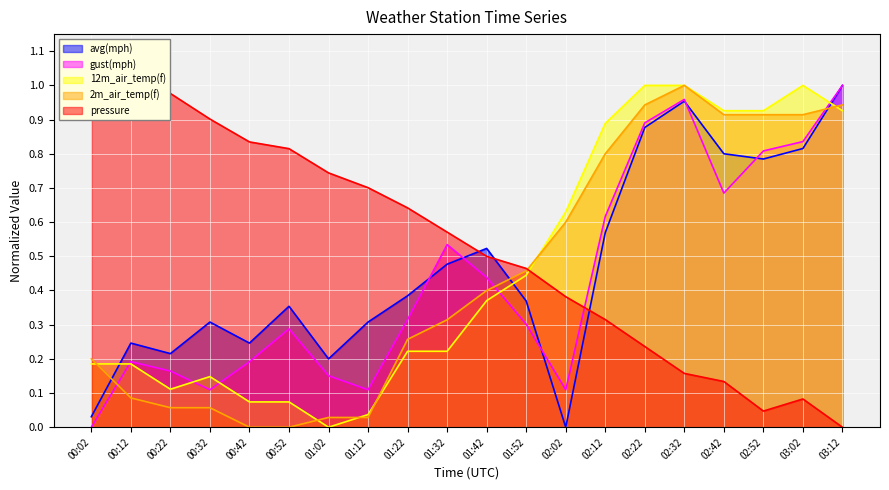

Which series has the largest total across all categories?

pressure